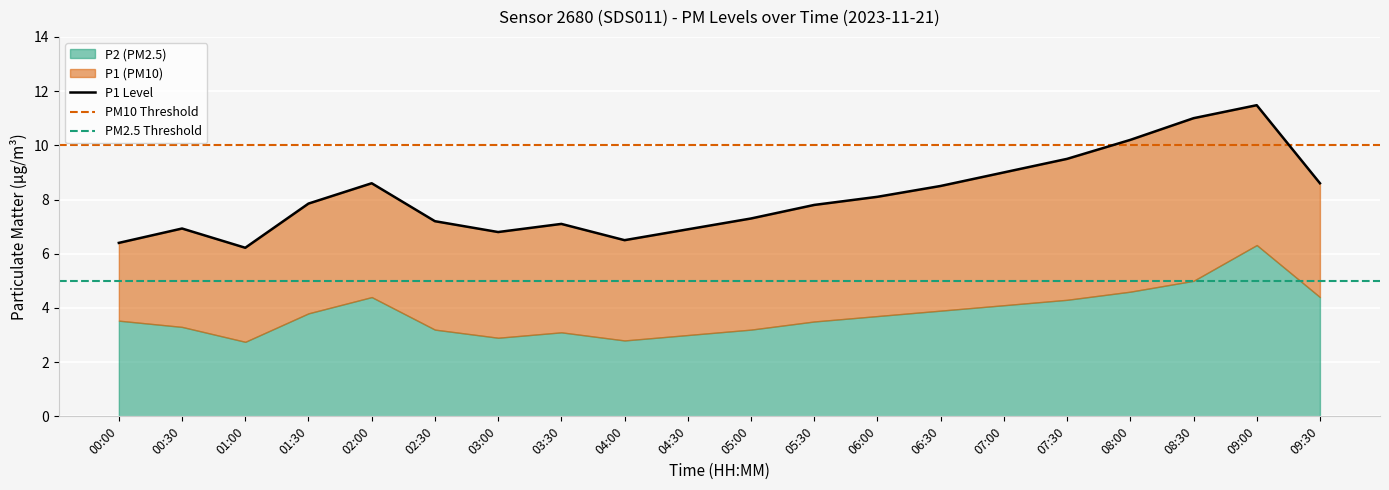

Read the value at 02:00.

8.6